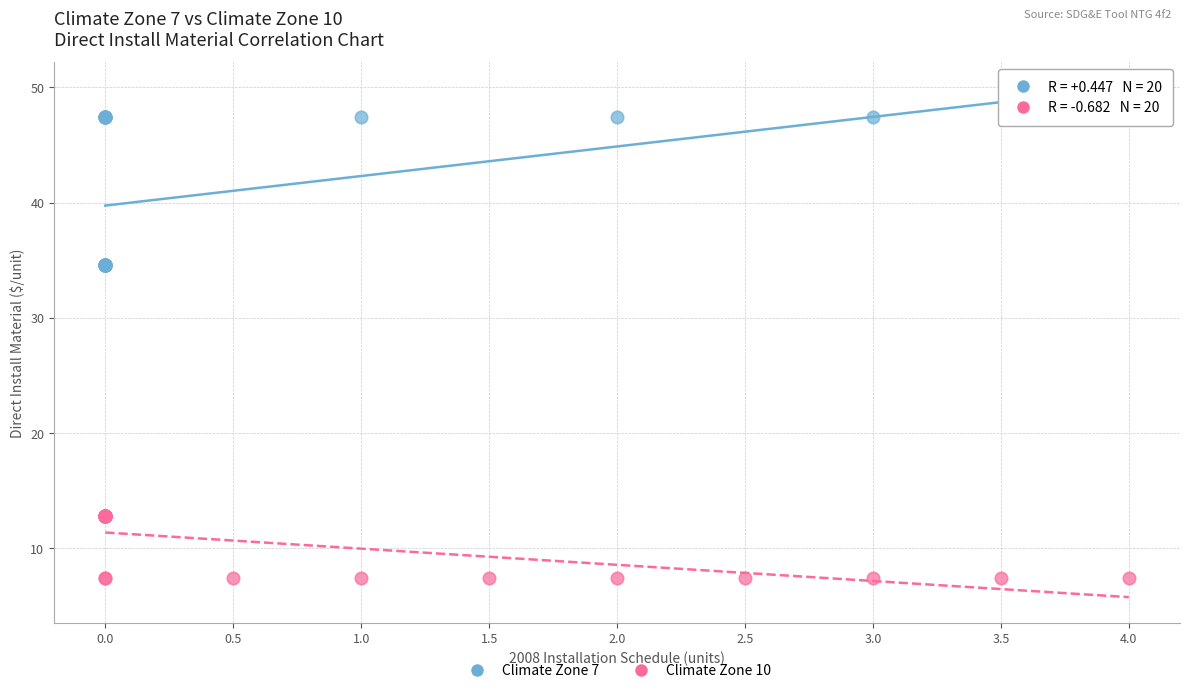

Which series reaches the maximum Y coordinate?

Climate Zone 7